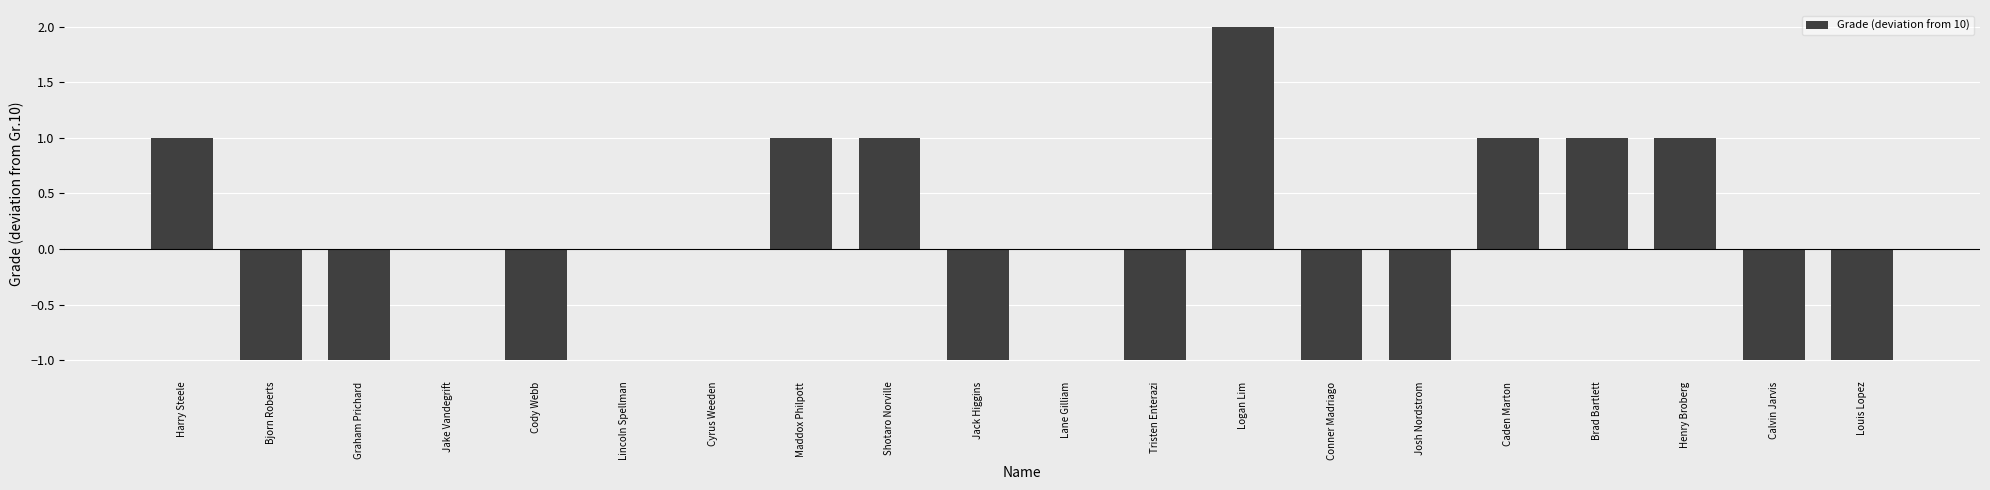

What is the difference between the values at Conner Madriago and Harry Steele?

2